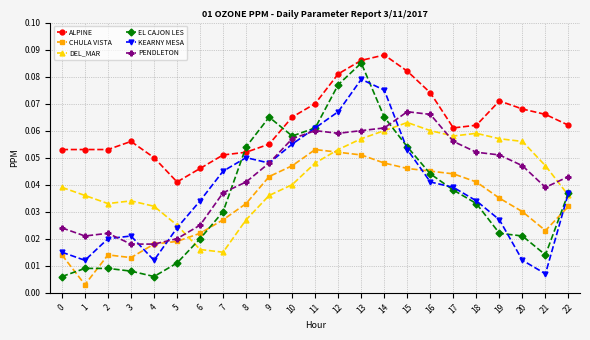

Between 13 and 17, which series saw the biggest shift?

EL CAJON LES